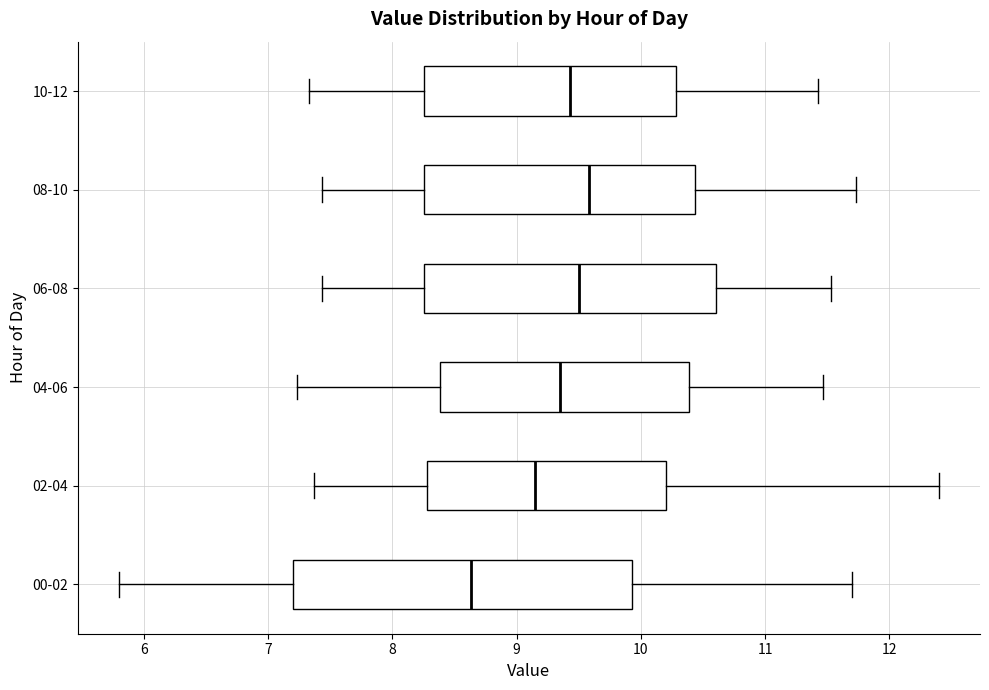

Reading bottom to top, read every box against the x-axis: the position of its median line, the range the box covers, and the ends of its whiskers. The values are not printed on the chart, so give them approximately, as read against the axis.

00-02: median 8.6, box 7.2 to 9.9, whiskers 5.8 to 11.7
02-04: median 9.2, box 8.3 to 10.2, whiskers 7.4 to 12.4
04-06: median 9.4, box 8.4 to 10.4, whiskers 7.2 to 11.5
06-08: median 9.5, box 8.3 to 10.6, whiskers 7.4 to 11.5
08-10: median 9.6, box 8.3 to 10.4, whiskers 7.4 to 11.7
10-12: median 9.4, box 8.3 to 10.3, whiskers 7.3 to 11.4